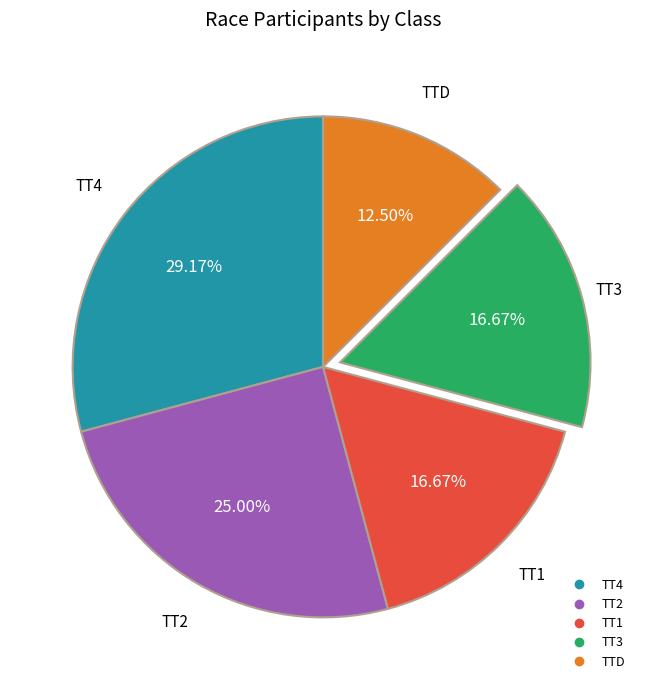

Does any single category account for the majority?

No